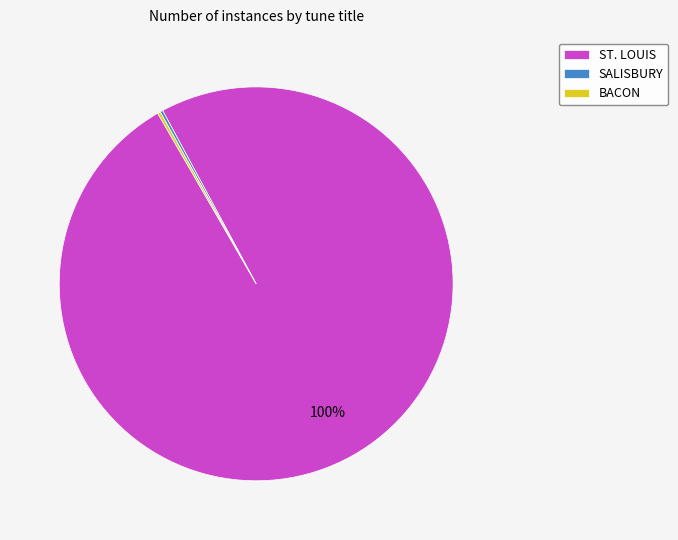

What is the largest slice in the pie chart?

ST. LOUIS